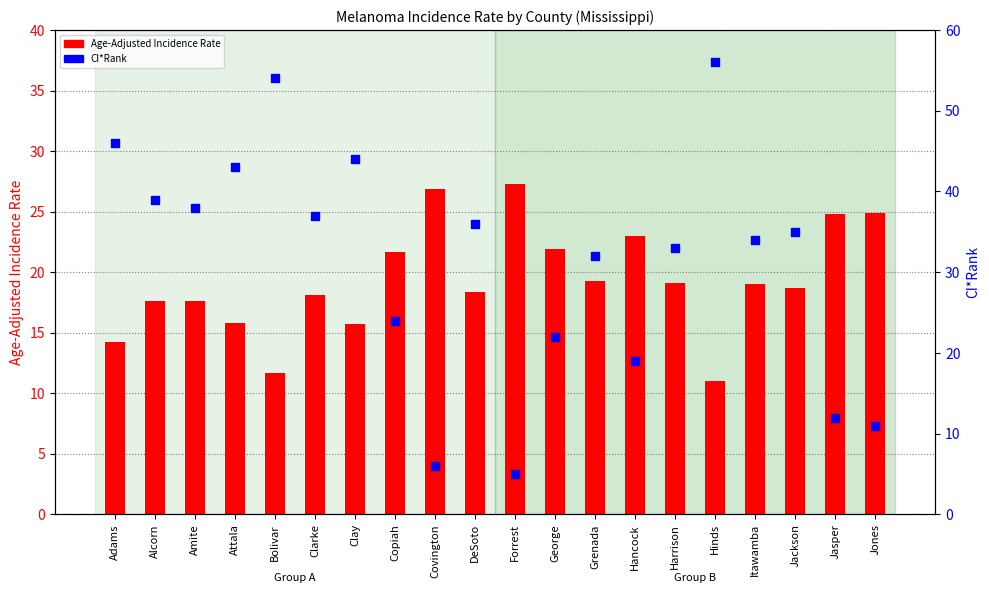

Which series contains the lowest Y value?

CI*Rank